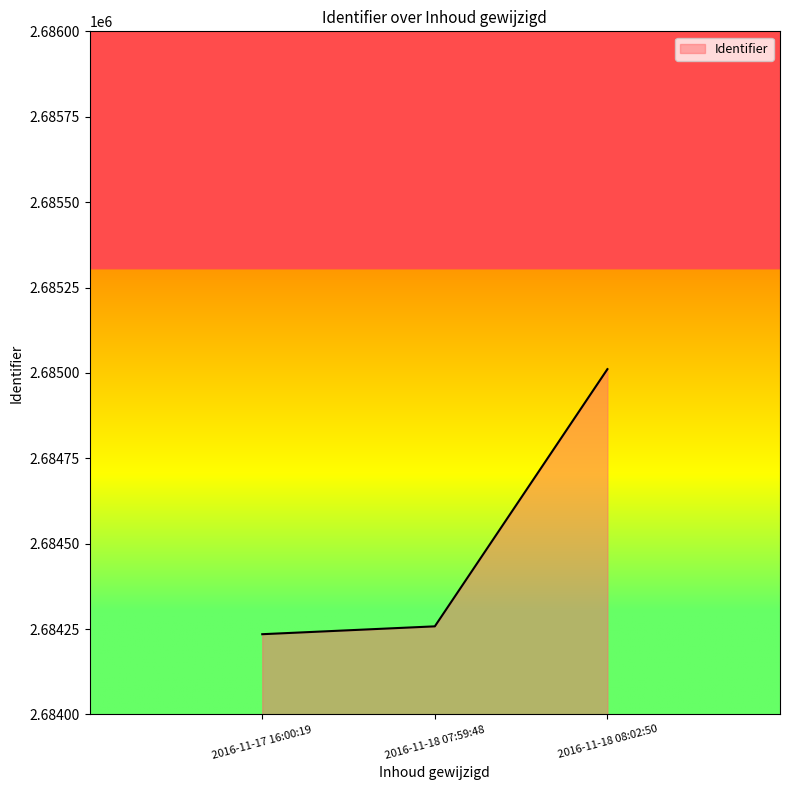

Reading right to left, list all the values displayed in this chart.

2016-11-18 08:02:50=2685011	2016-11-18 07:59:48=2684258	2016-11-17 16:00:19=2684235